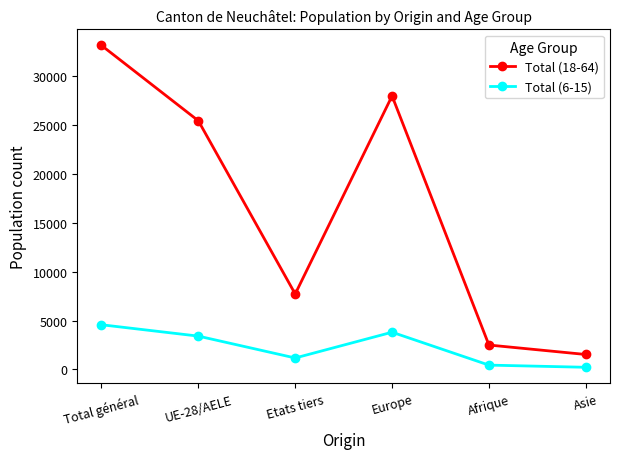

What are all the series names shown in the legend?

Total (18-64), Total (6-15)